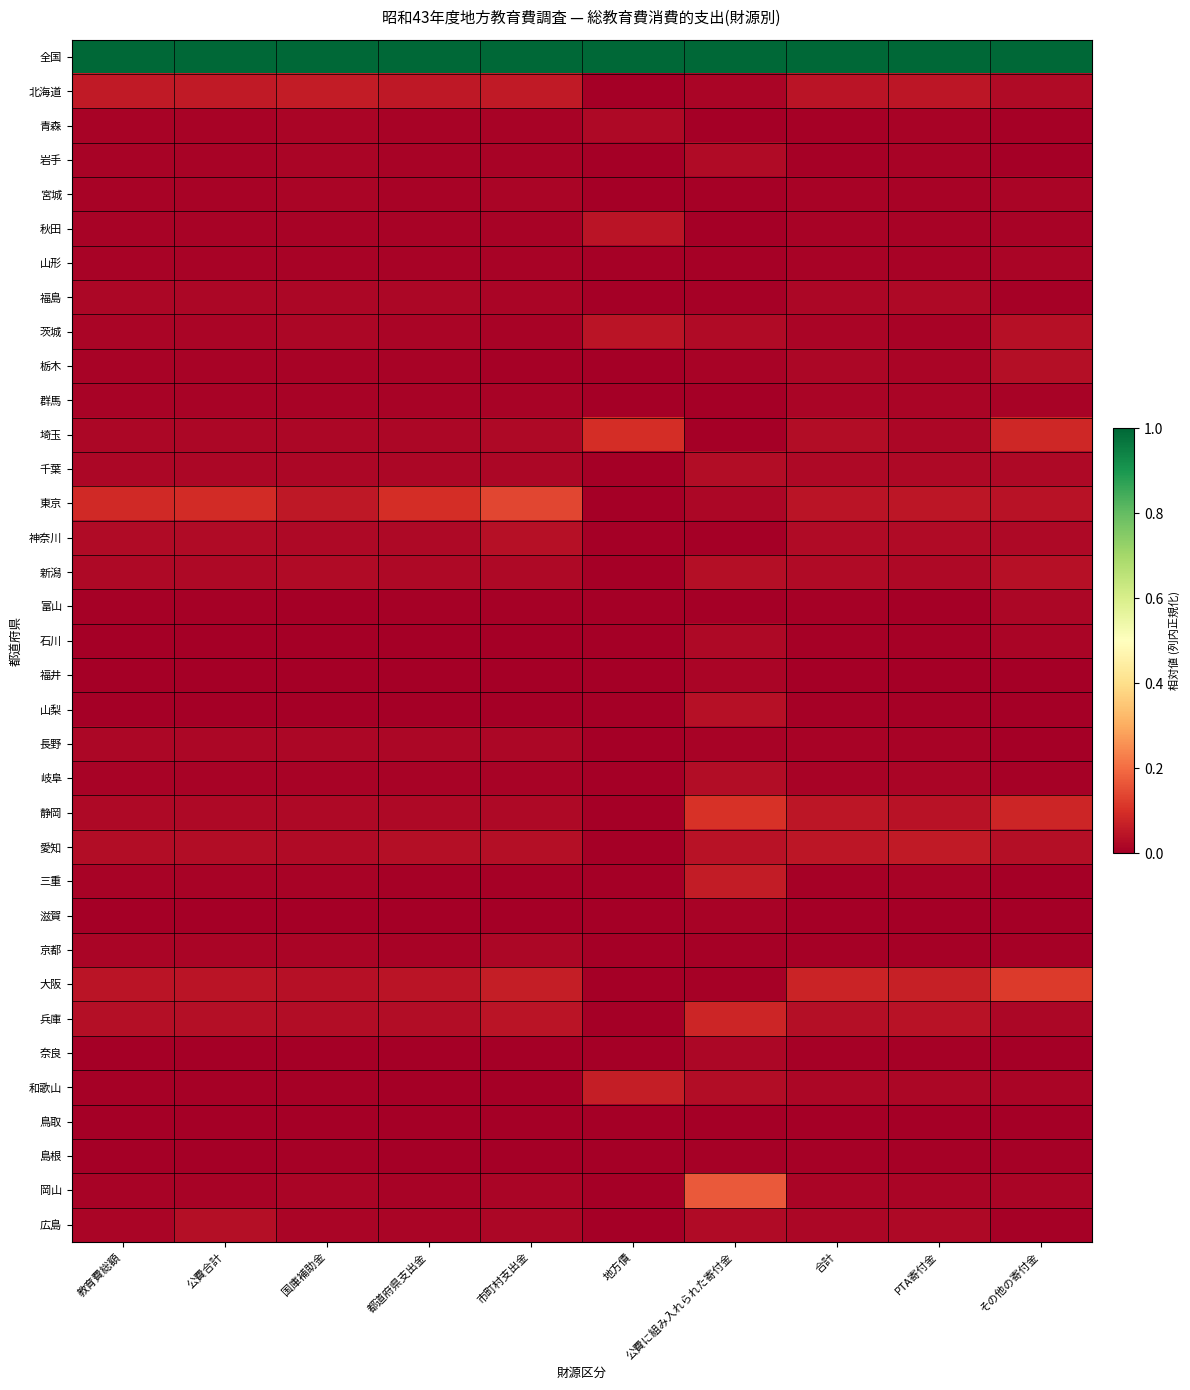

Which label corresponds to the smallest value in the chart?

地方債